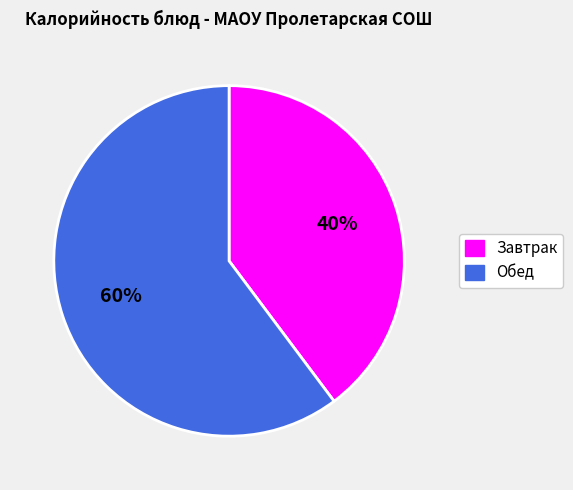

Is there any slice that represents more than half of the pie?

Yes